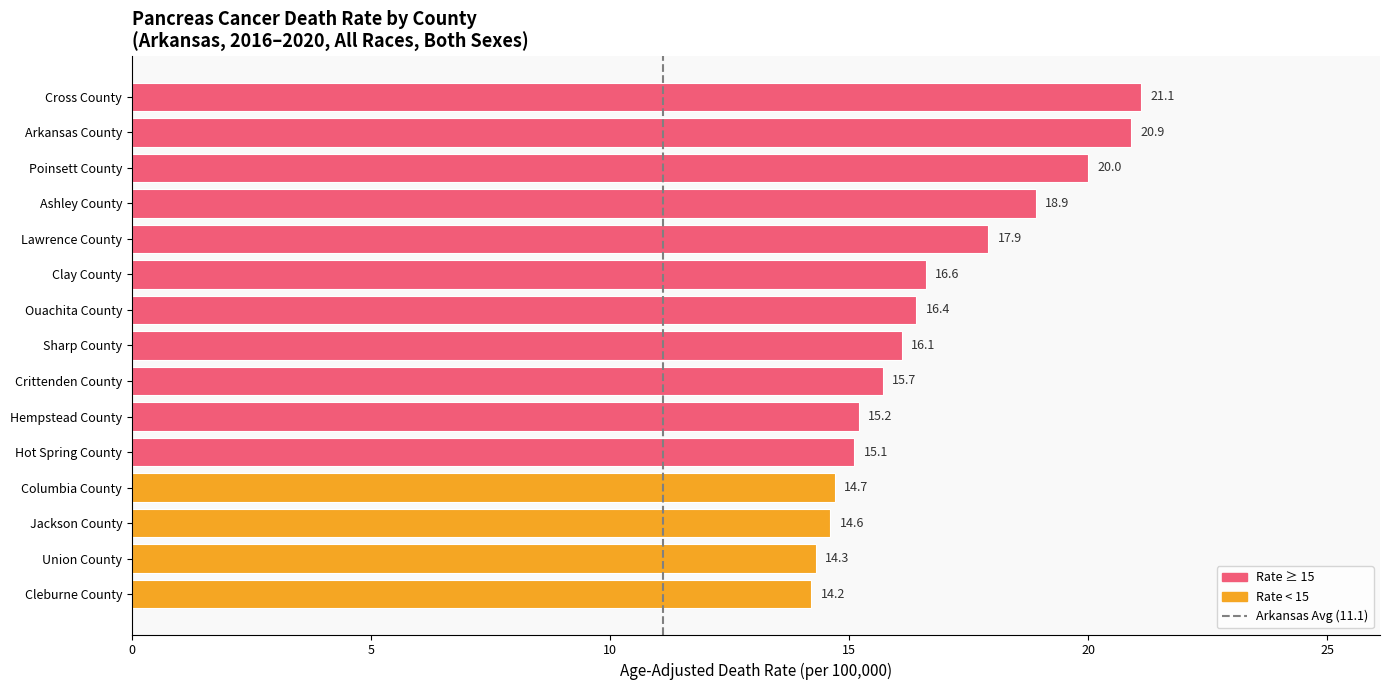

What is the maximum value shown in the chart?

21.1